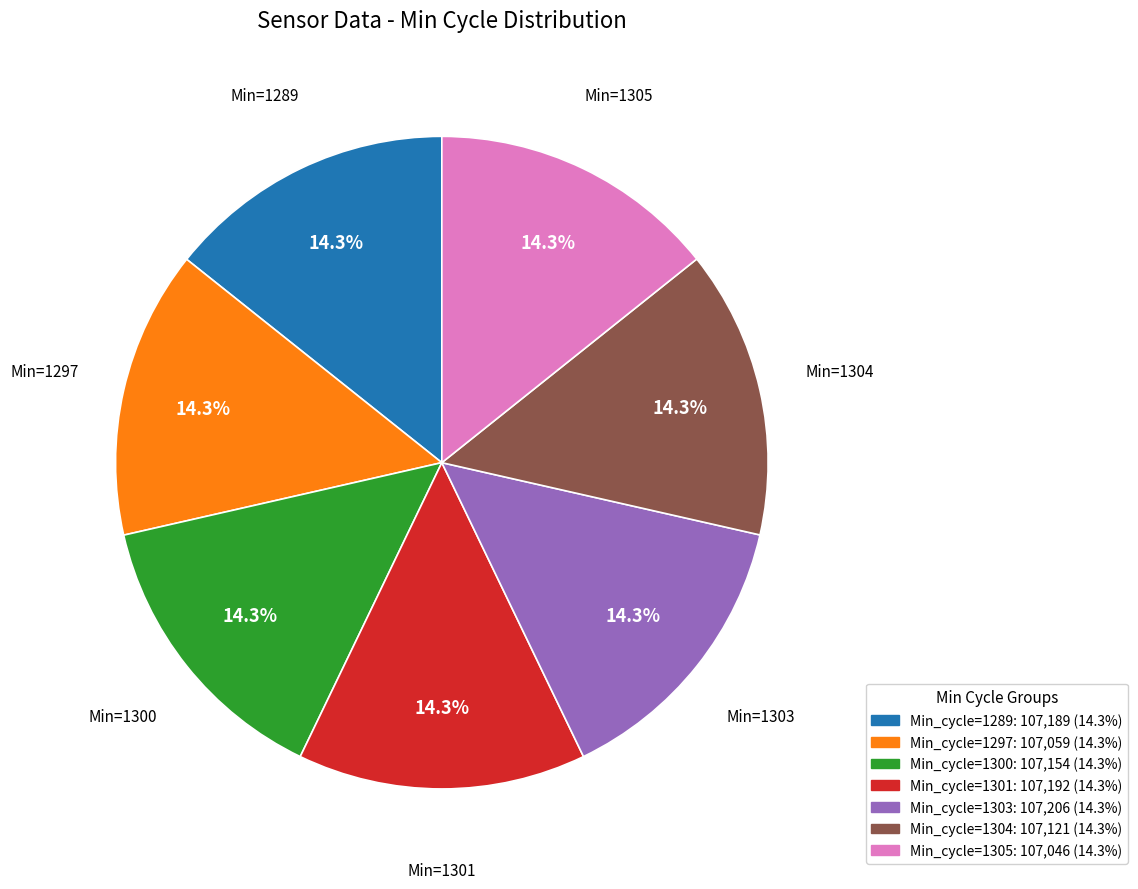

How much of the chart is everything except Min_cycle=1305: 107,046 (14.3%)?

85.7%